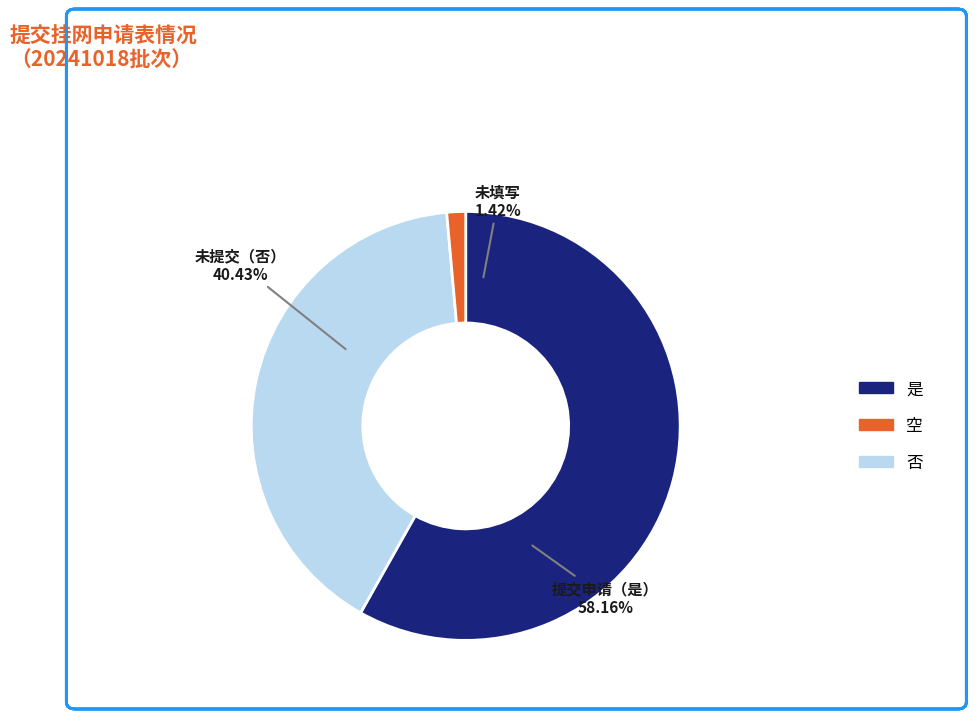

The 是 slice represents 46% of the pie. True or false?

False